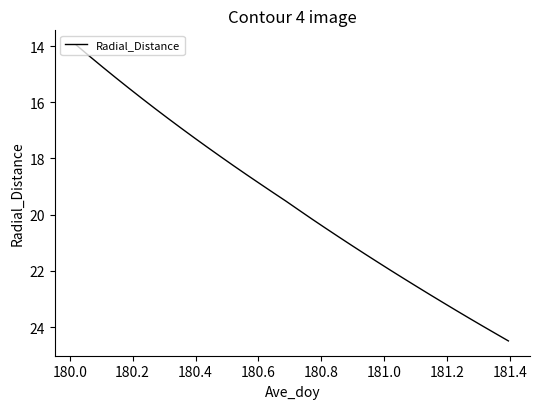

What is the minimum value shown in the chart?

14.0